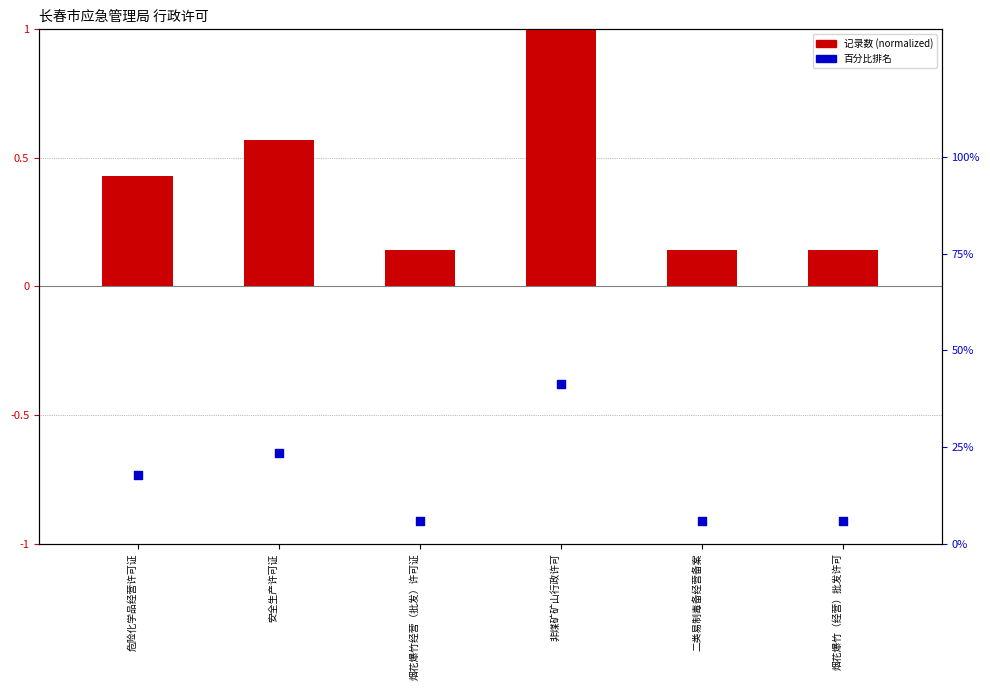

At how many categories does at least one series exceed 20?

2